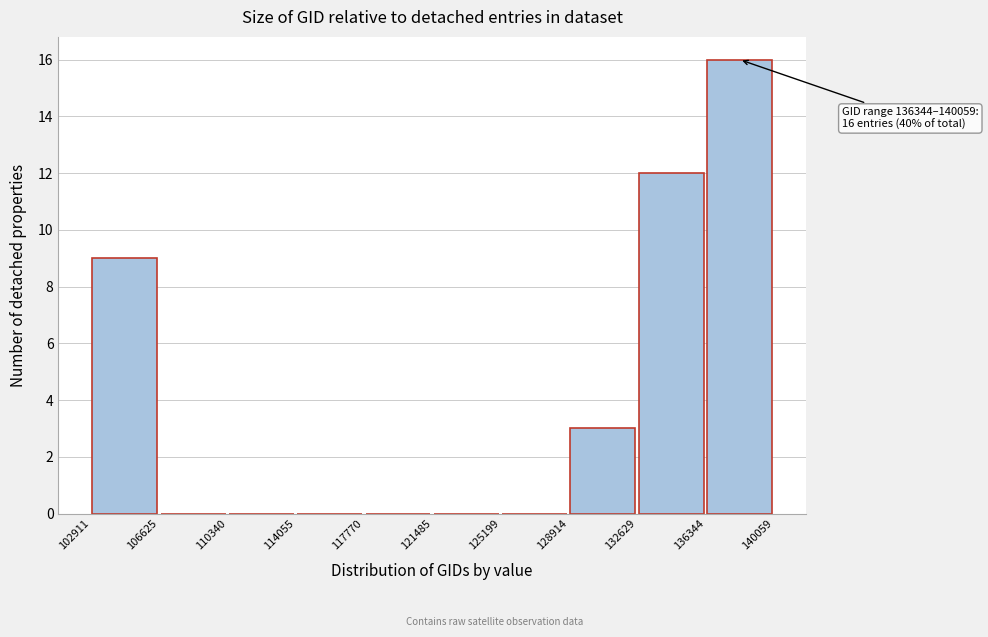

Which range on the x-axis has the tallest bar?

136344 to 140059